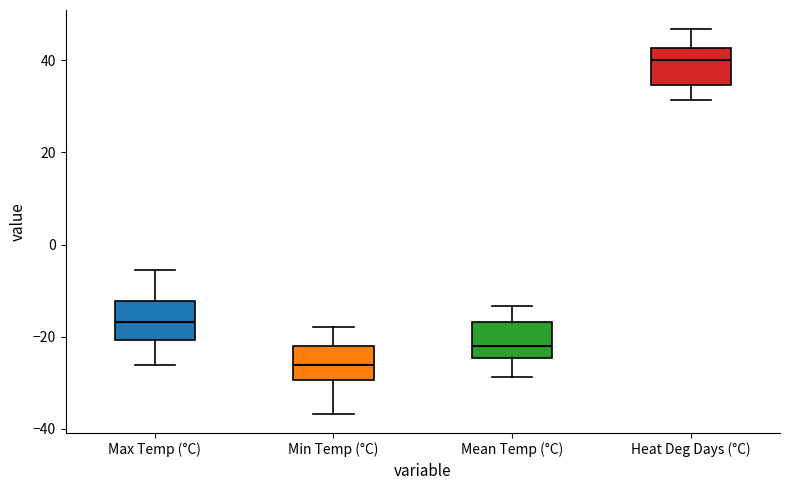

Where is the lower edge of the box for Mean Temp (°C) on the y-axis? The values are not printed on the chart, so give them approximately, as read against the axis.

-24